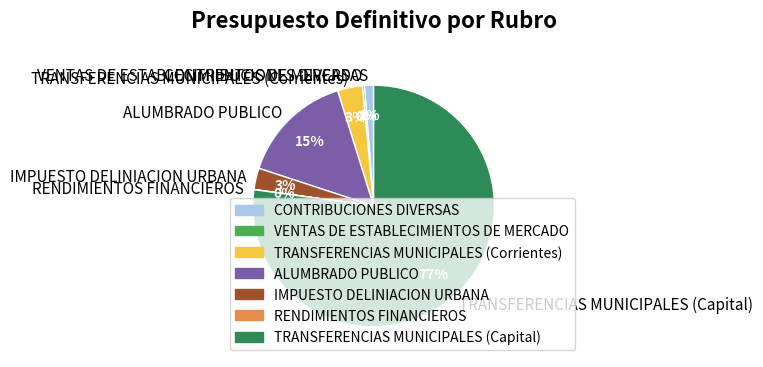

Is there a majority slice in this chart?

Yes